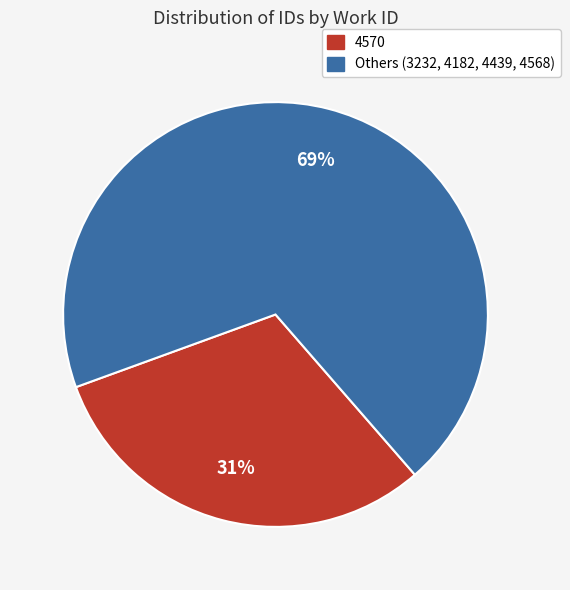

How many segments does this pie chart have?

2